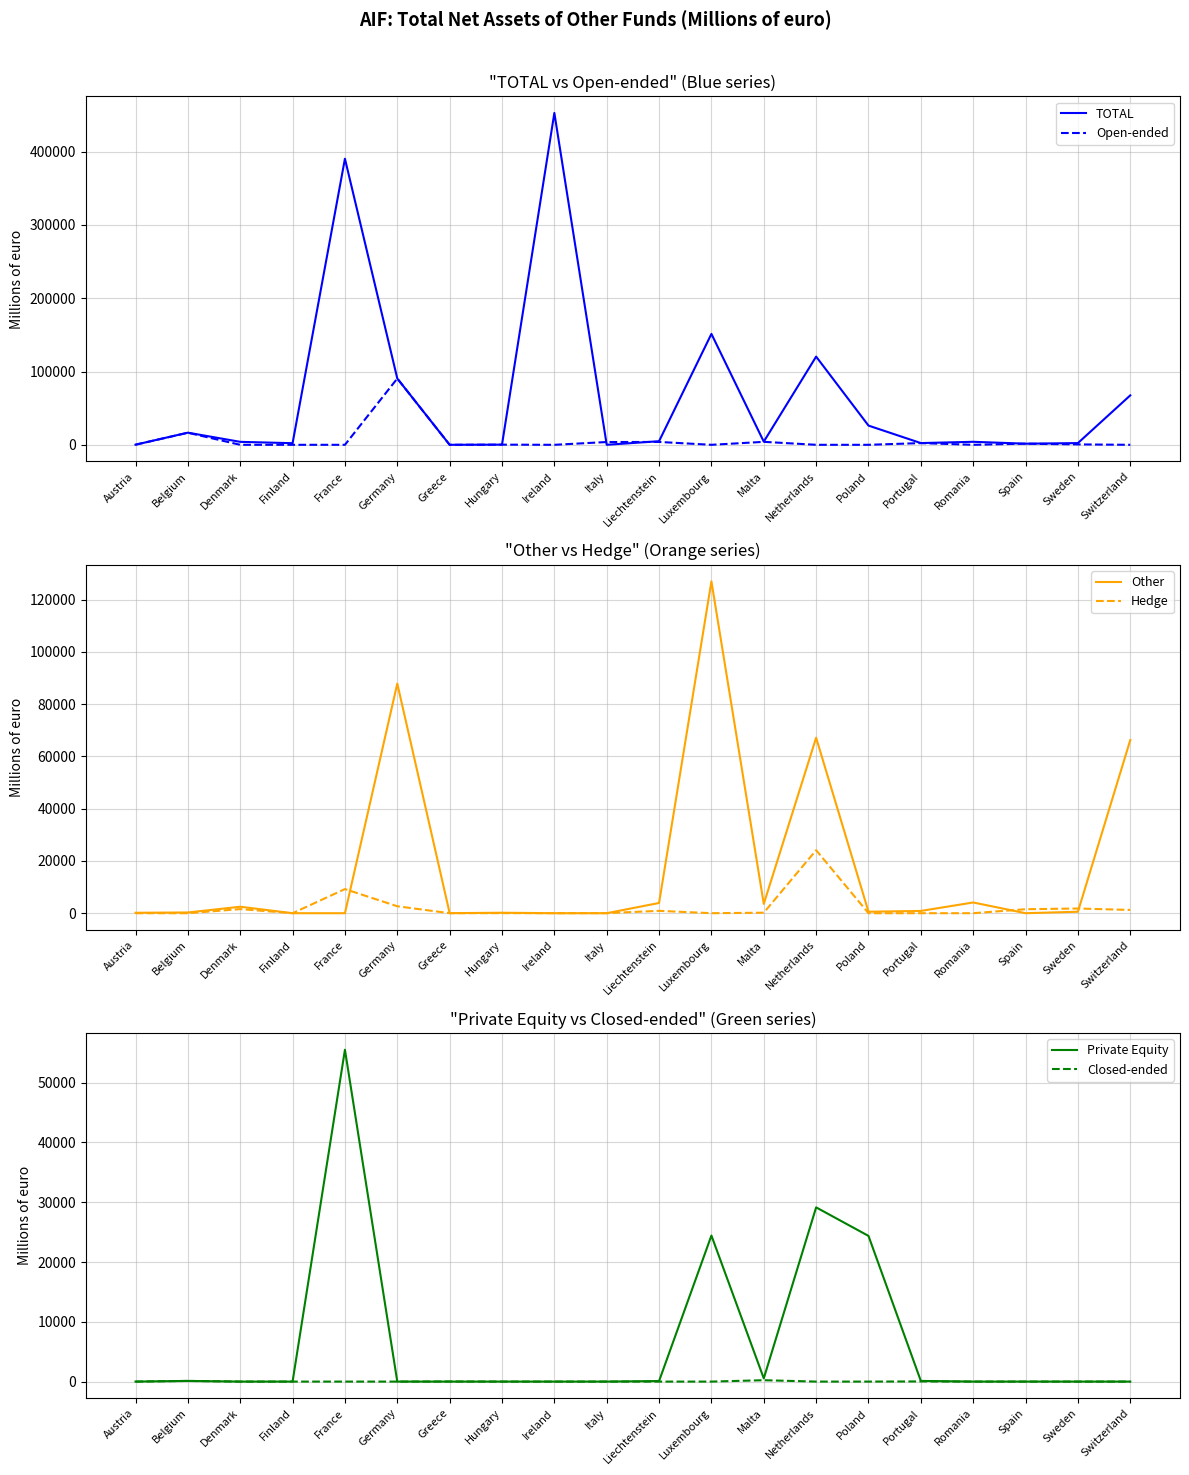

What is the maximum value for Open-ended?

90487.9